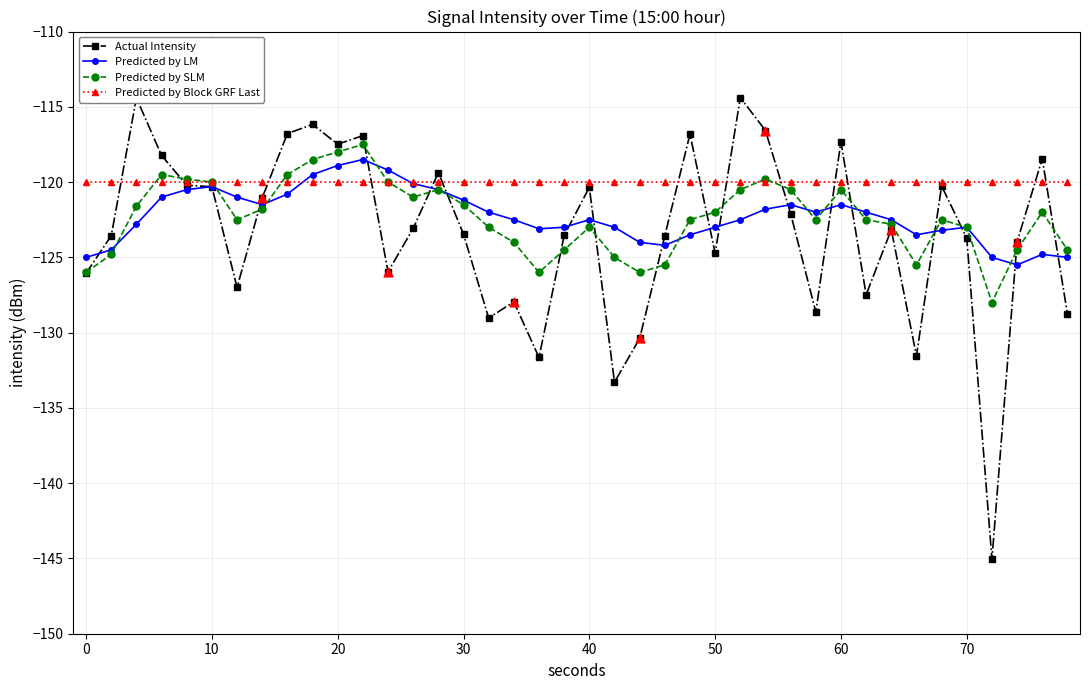

Which series has the widest spread of values?

Actual Intensity